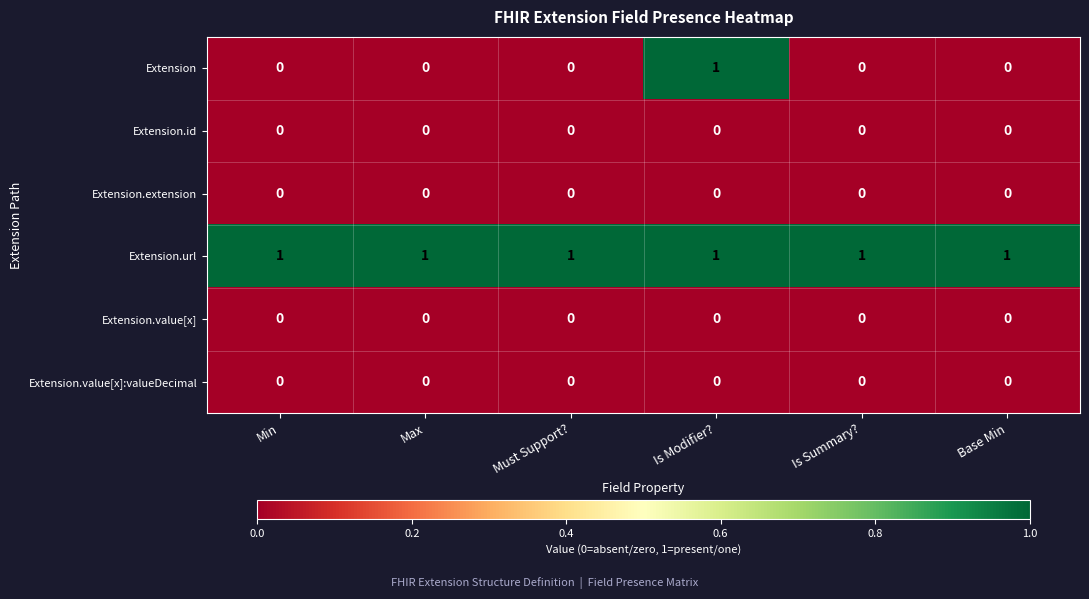

At which category is the sum across all series the highest?

Is Modifier?